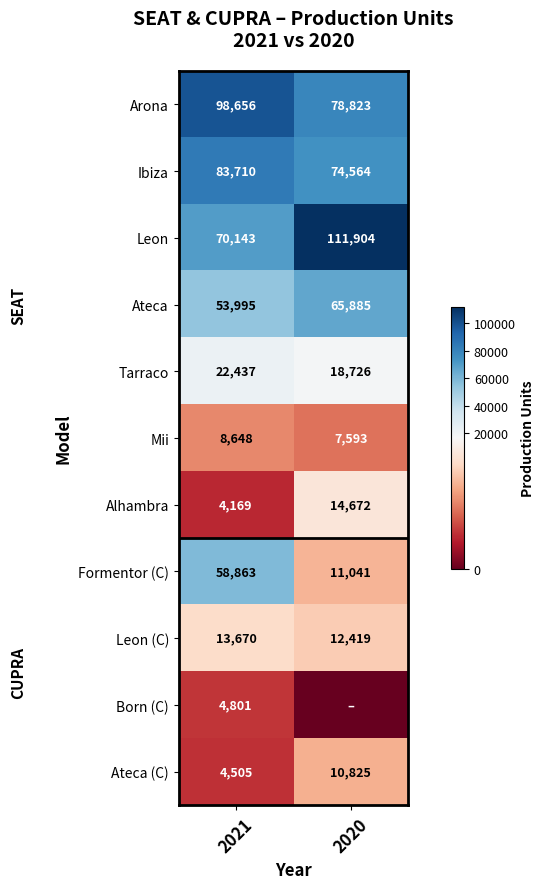

List the labels in order of Tarraco value, smallest first.

2020, 2021